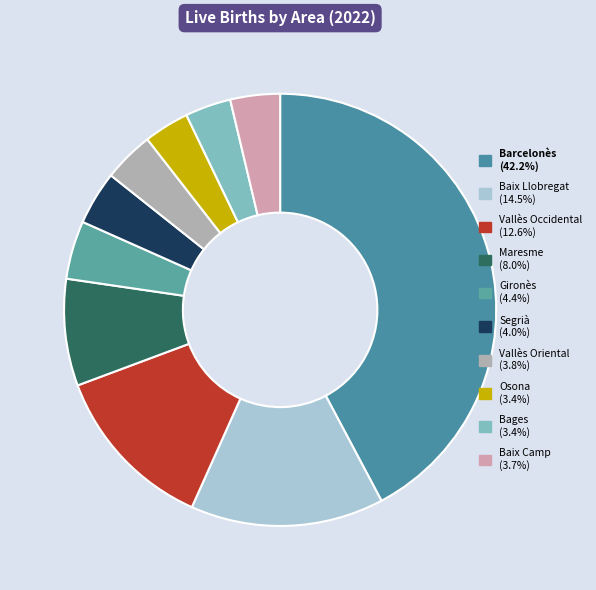

Which category has the biggest portion of the pie?

Barcelonès